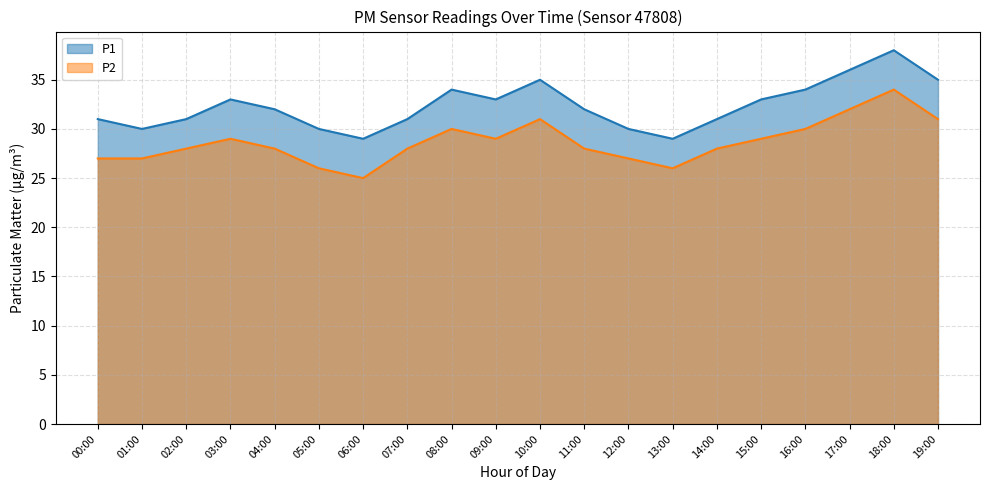

True or false: P2 has more than 1 points higher than both neighbors.

True